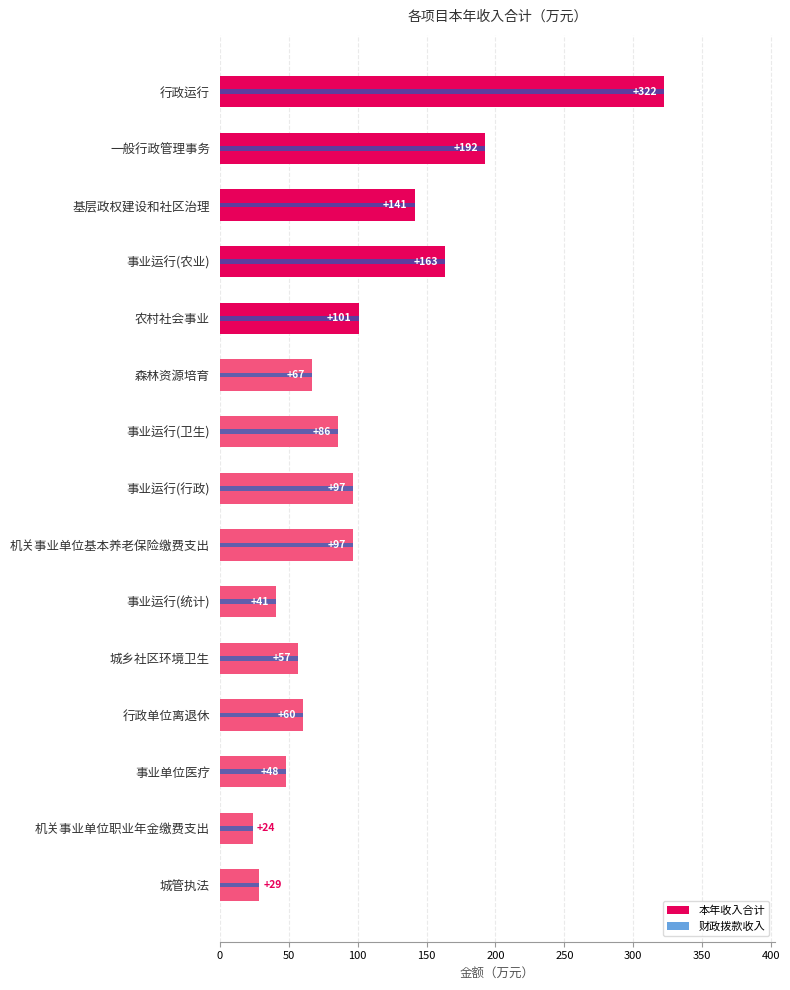

Reading right to left, extract all data points from this chart.

本年收入合计: 28.5	23.8	48.0	60.5	56.9	40.6	96.8	96.5	85.7	66.7	100.7	163.1	141.3	192.3	322.2
财政拨款收入: 28.5	23.8	48.0	60.5	56.9	40.6	96.8	96.5	85.7	66.7	100.7	163.1	141.3	192.3	322.2